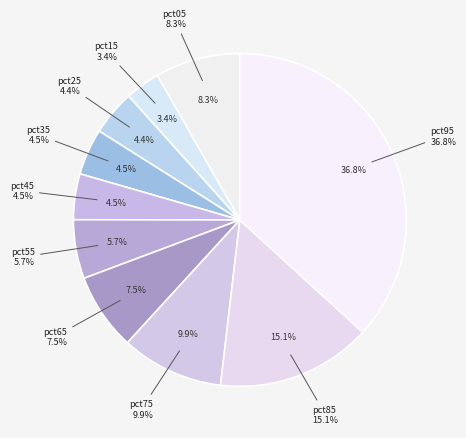

To the nearest percent, what is the difference between the largest and smallest slice percentages?

33%